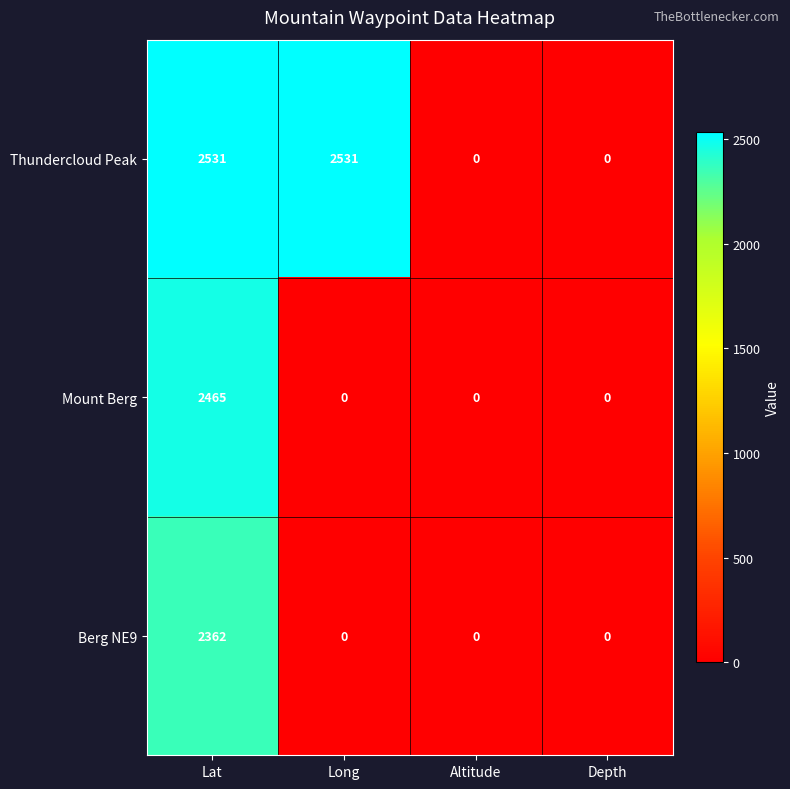

What is the sum of the Berg NE9 values at Lat and Altitude?

2362